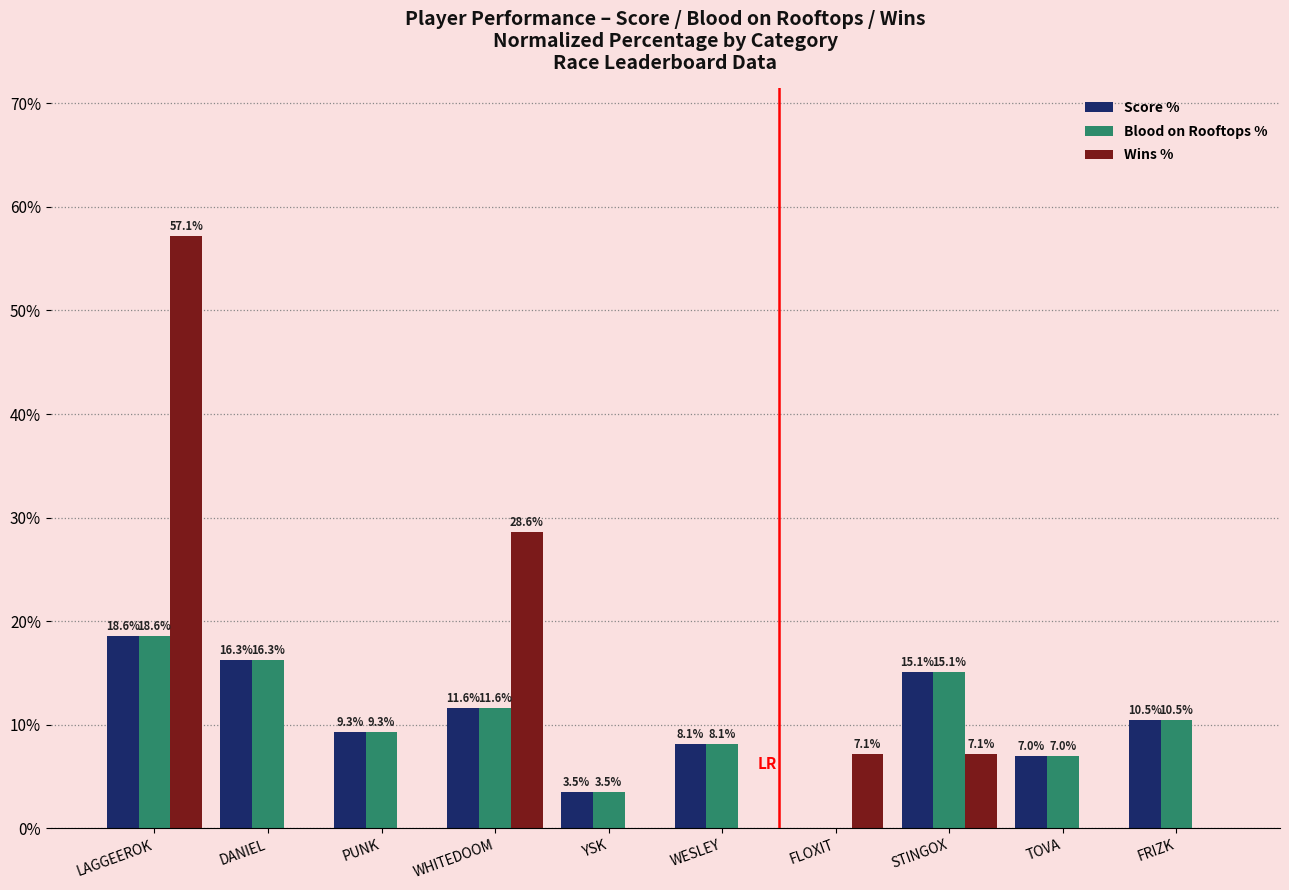

What is the spread (max minus min) of values at STINGOX?

8.0